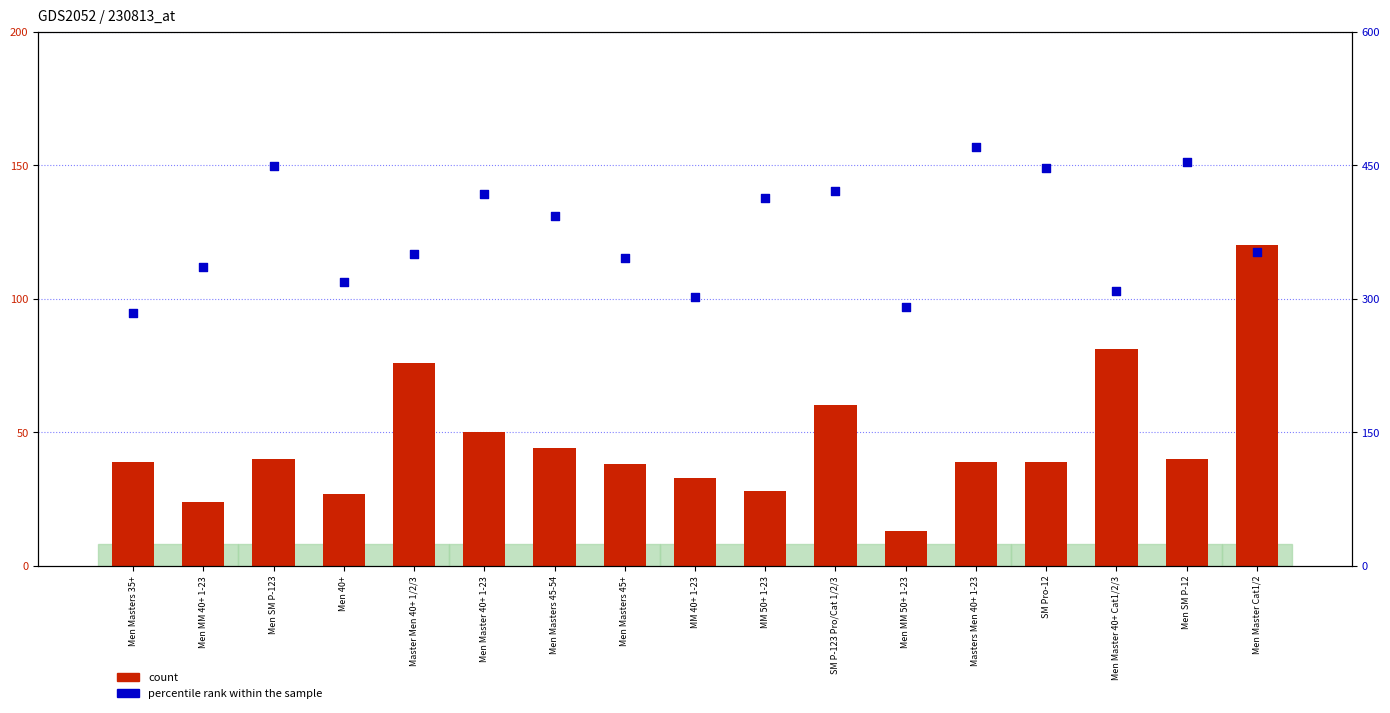

Which series contains the lowest Y value?

count